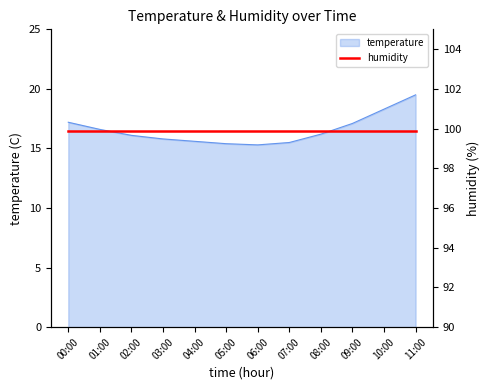

What is the smallest value displayed?

15.3